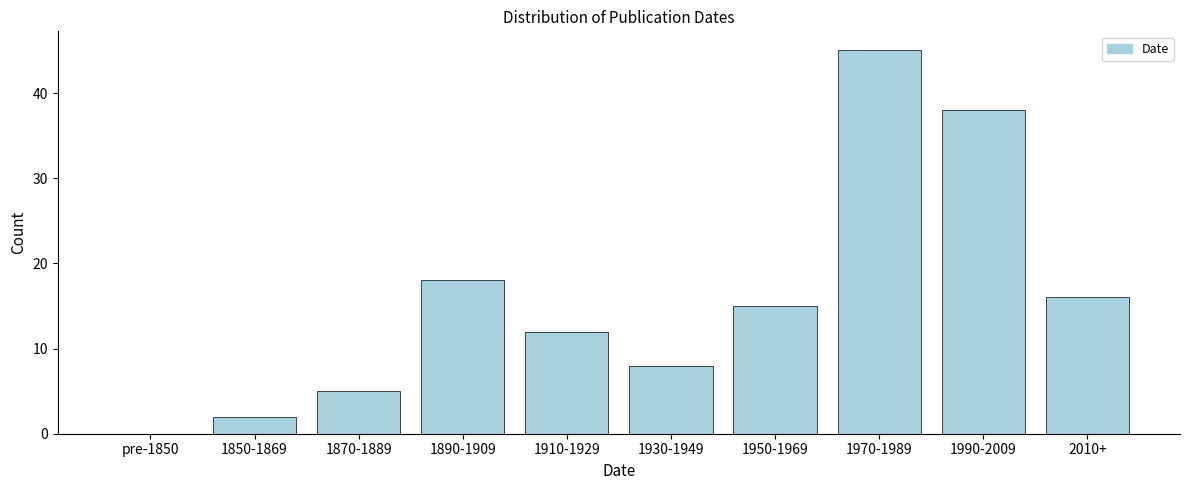

Reading left to right, what are all the values shown in this chart?

pre-1850=0	1850-1869=2	1870-1889=5	1890-1909=18	1910-1929=12	1930-1949=8	1950-1969=15	1970-1989=45	1990-2009=38	2010+=16